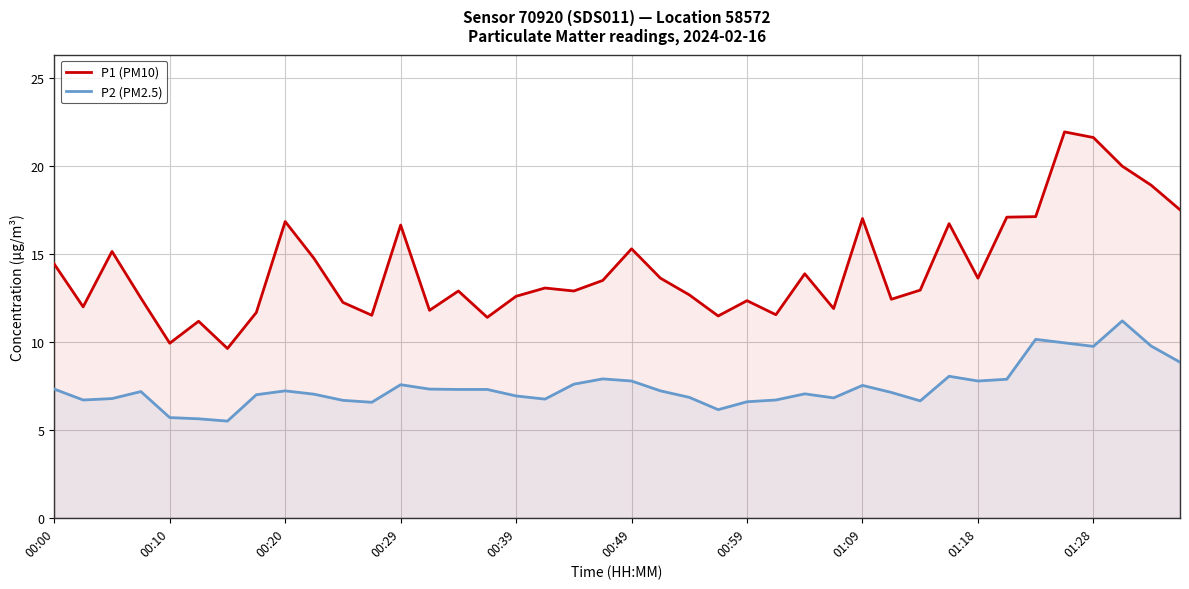

True or false: P1 (PM10) and P2 (PM2.5) intersect in this chart.

False